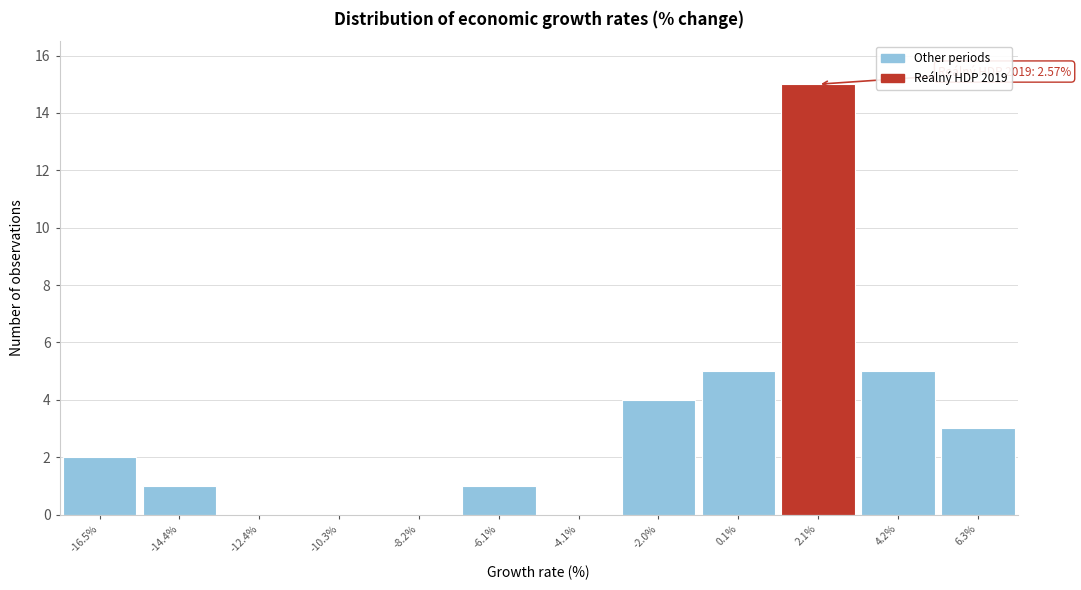

Which range on the x-axis has the tallest bar?

1.0 to 3.0